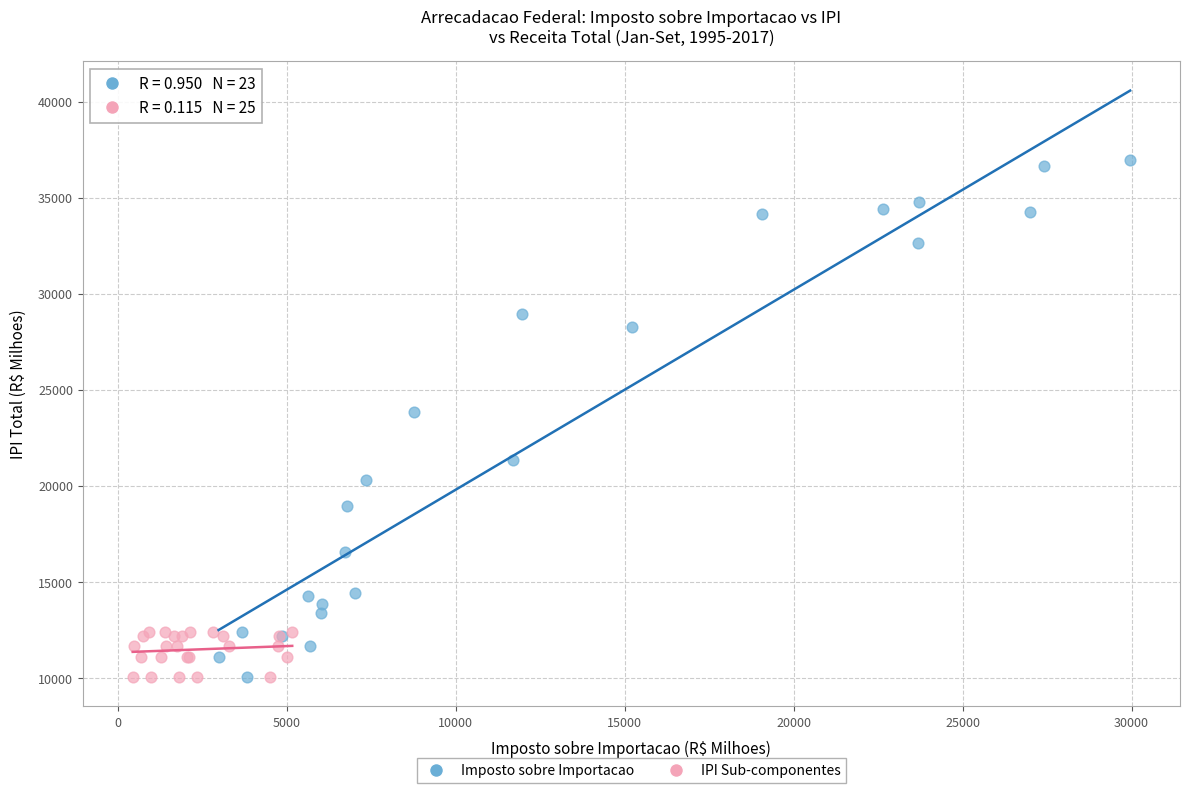

Which series has the largest Y range (max minus min)?

Imposto sobre Importacao